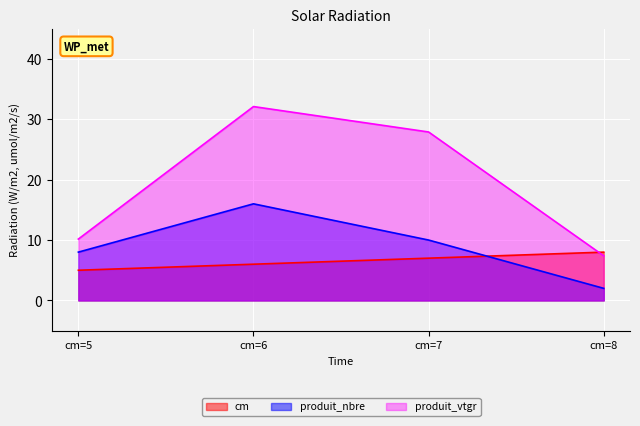

What are all the series names shown in the legend?

cm, produit_nbre, produit_vtgr